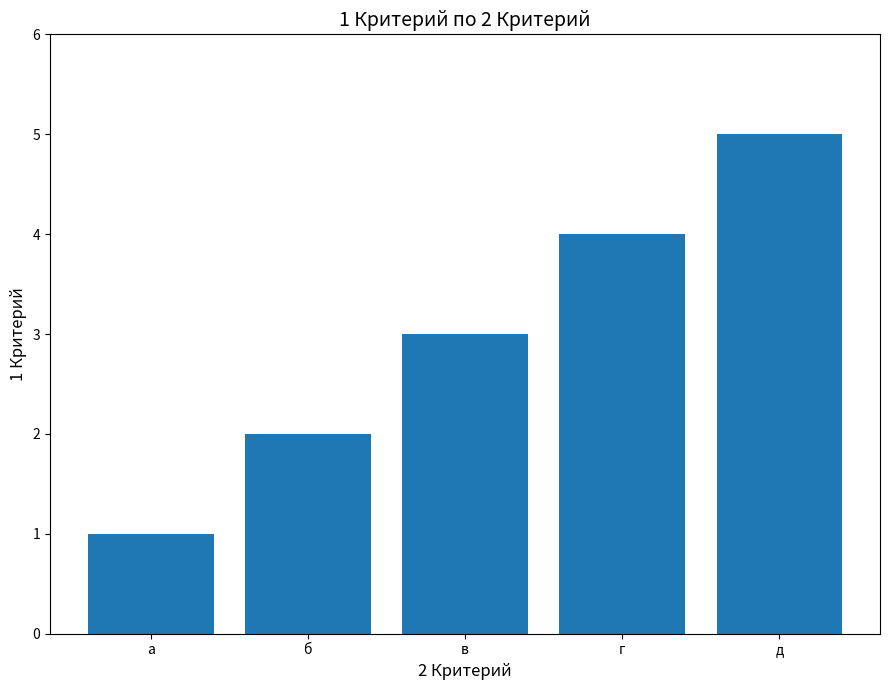

What is the label of the 2nd bar from the left?

б